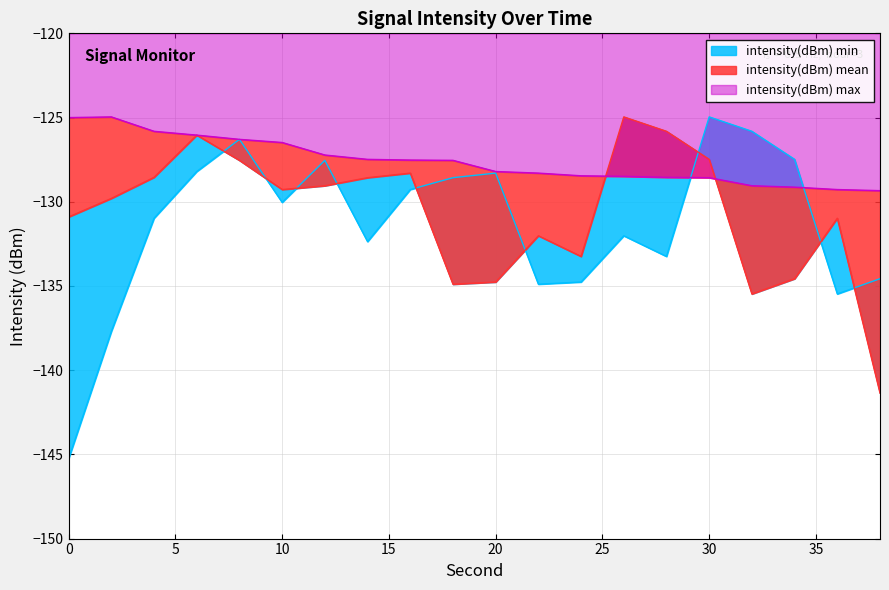

How many lines are shown in the chart?

3